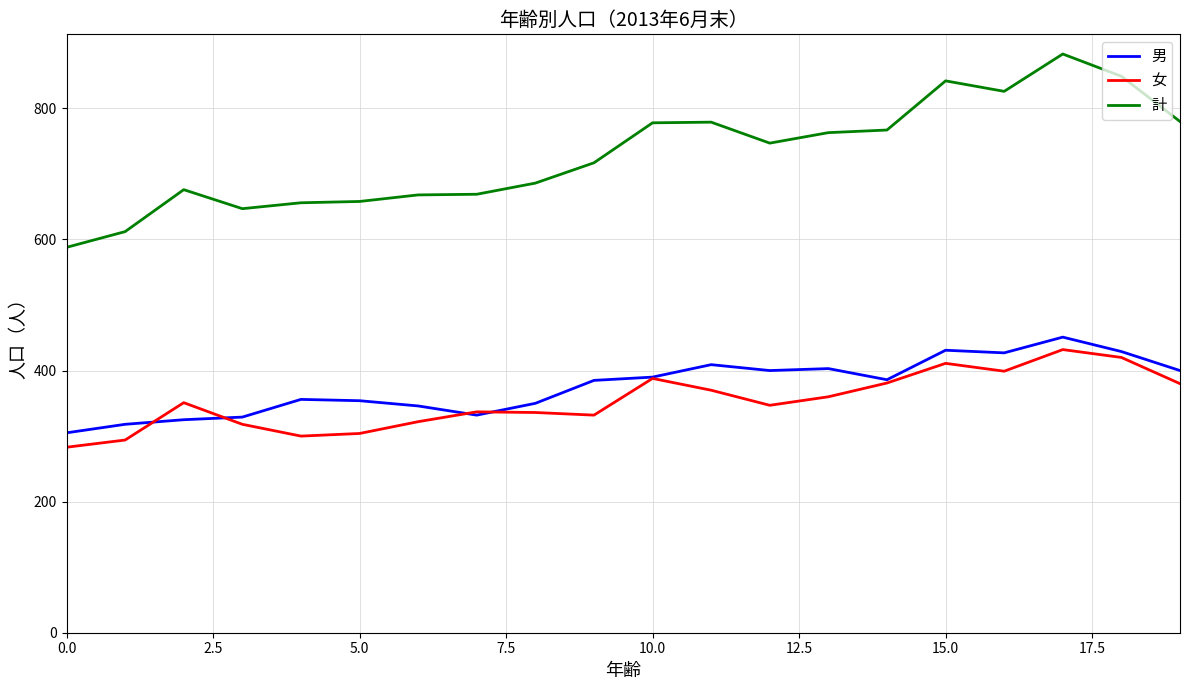

True or false: 計 and 女 cross at least once.

False